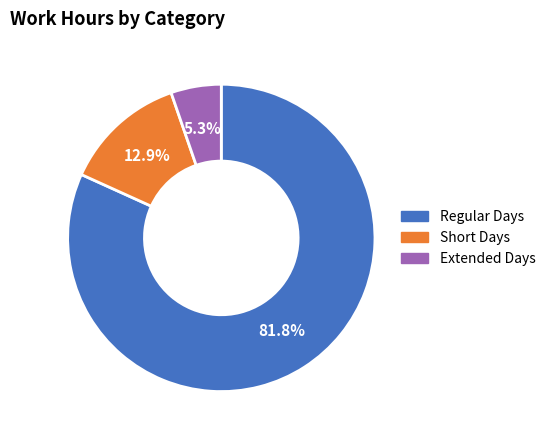

Does any single category account for the majority?

Yes